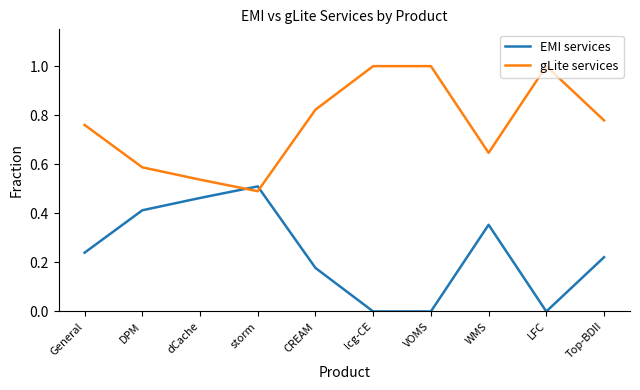

List the series in order of their peak value, highest first.

gLite services, EMI services